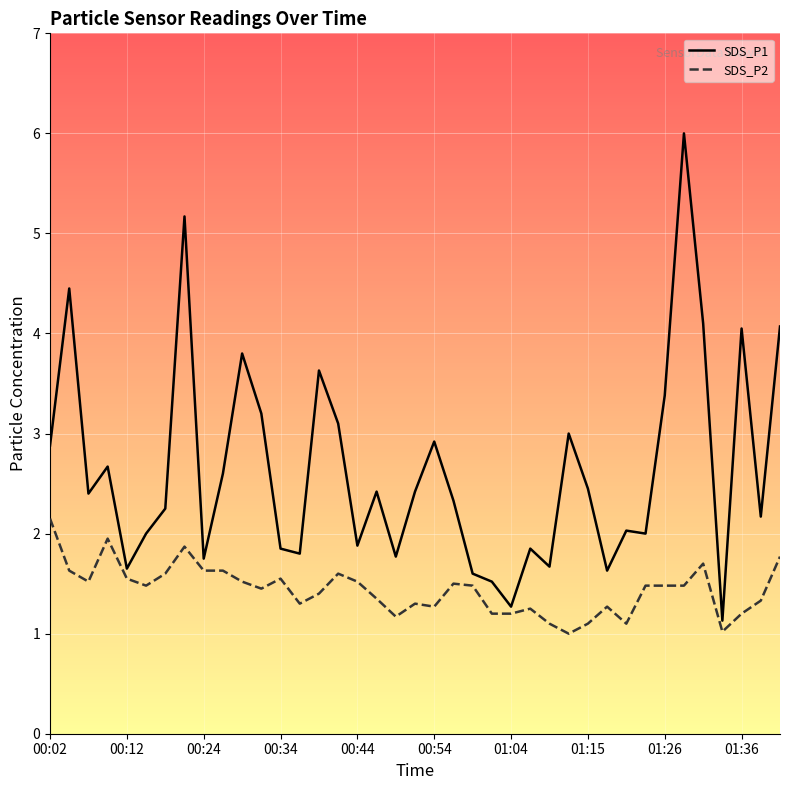

Rank the series at 37 from lowest to highest value.

SDS_P2, SDS_P1